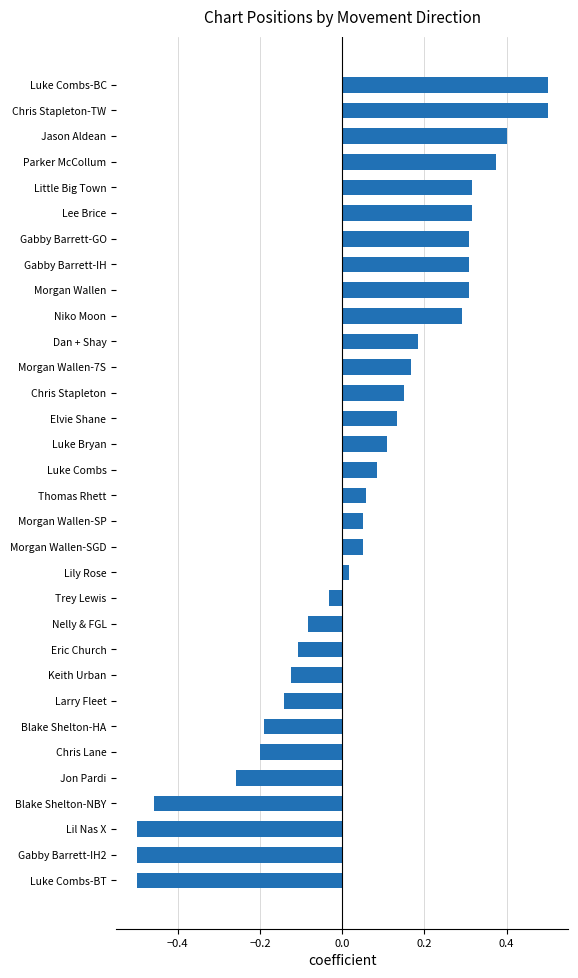

What is the maximum value shown in the chart?

0.5